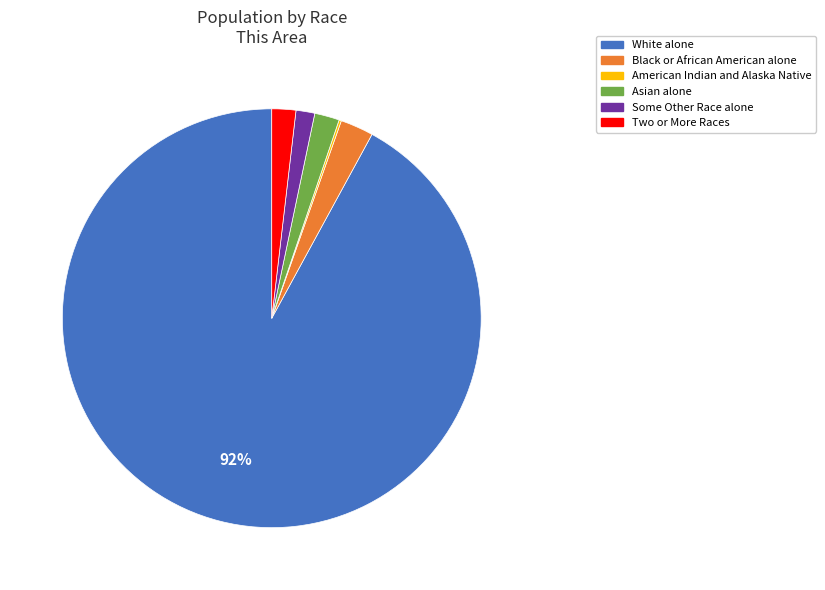

To the nearest percent, what is the combined percentage of White alone and Black or African American alone?

95%